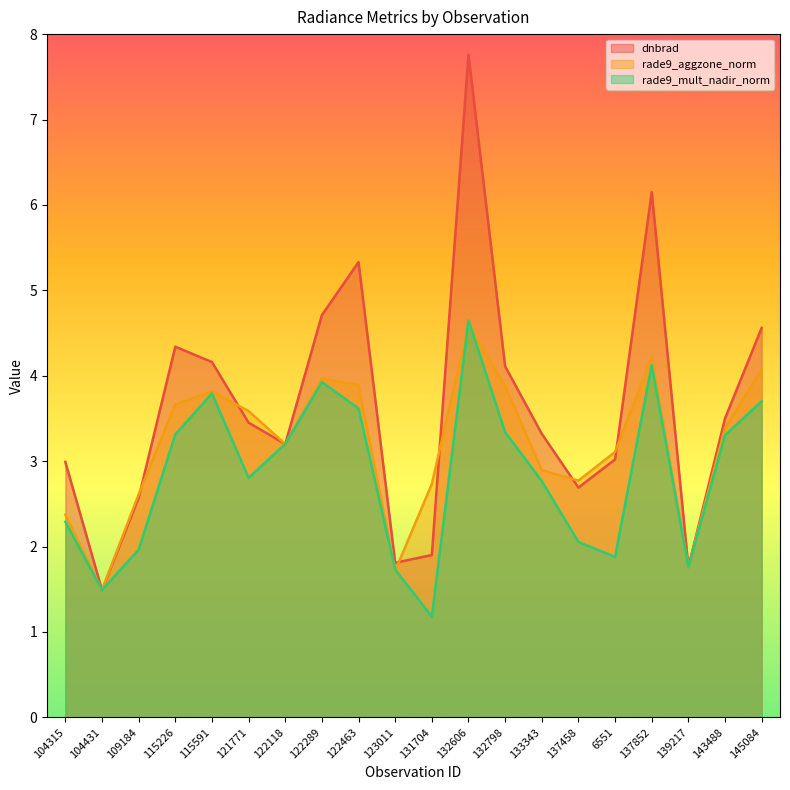

How many distinct data groups are displayed?

3